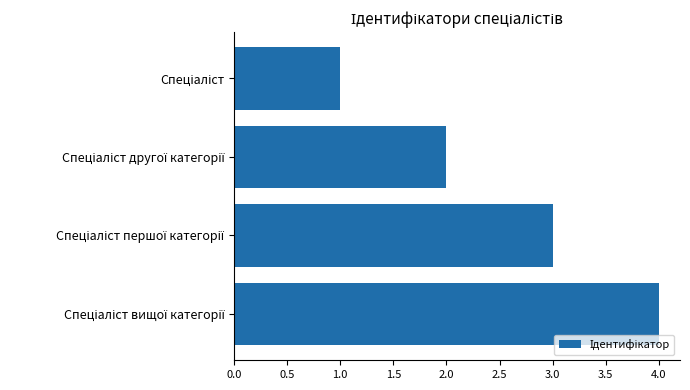

Count the values in the range 2 to 4.

3